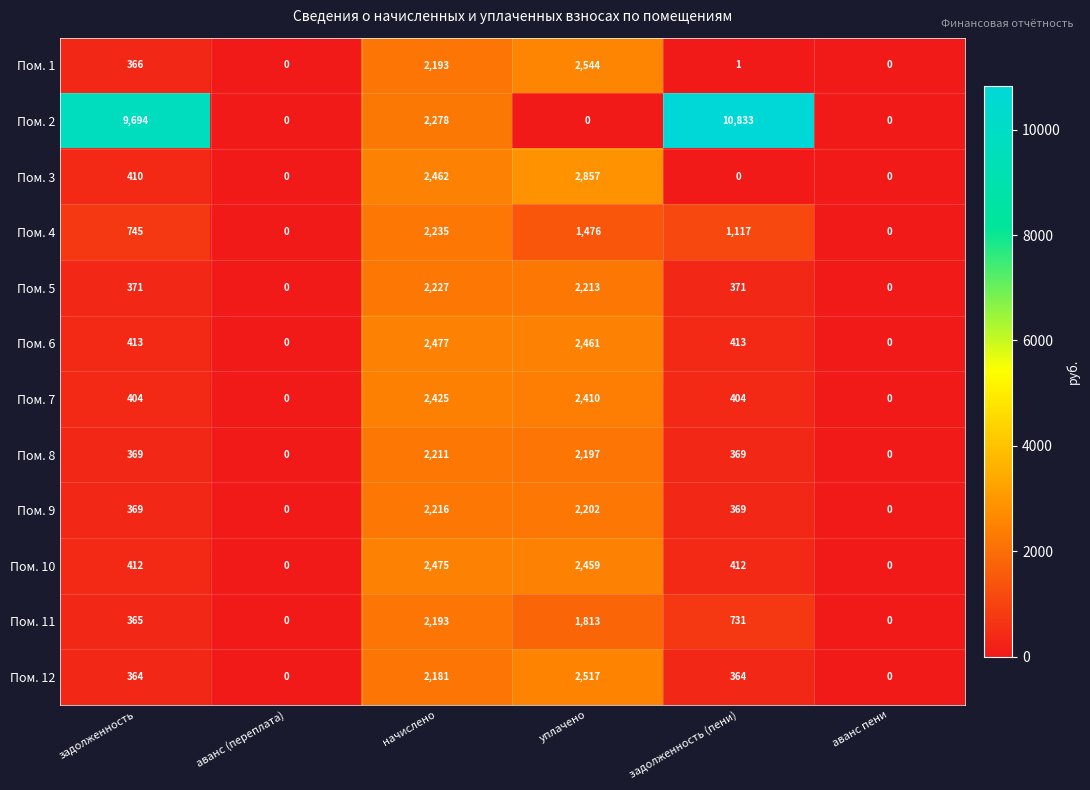

What value does the Пом. 7 series have at задолженность?

404